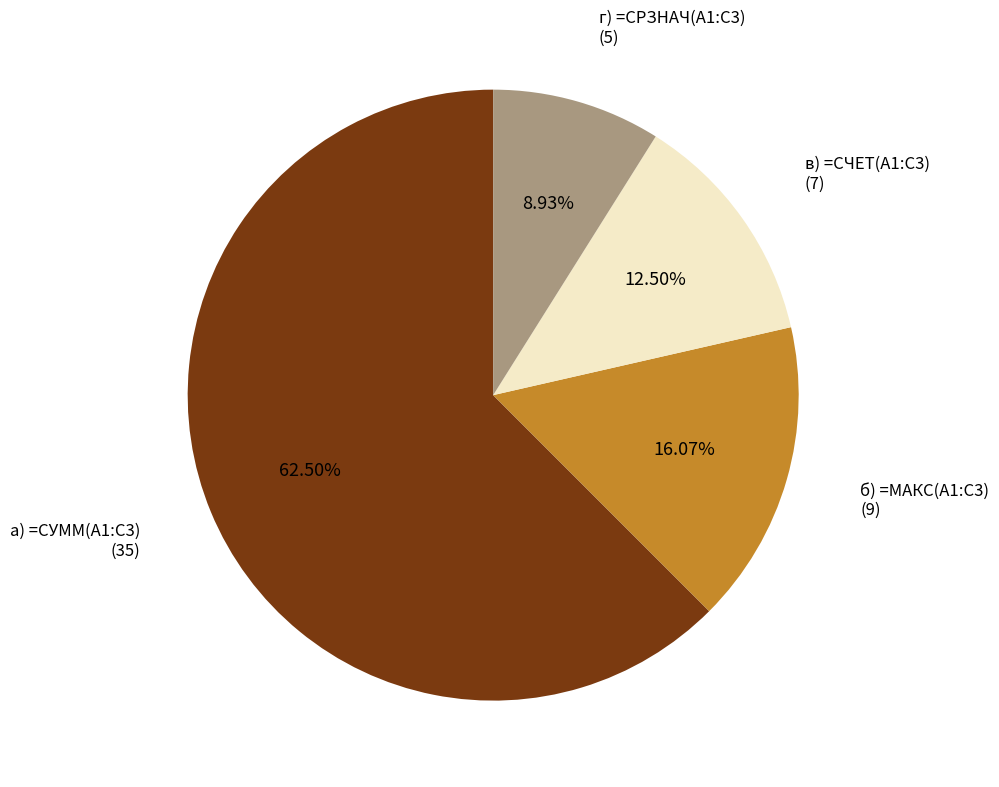

How many segments does this pie chart have?

4